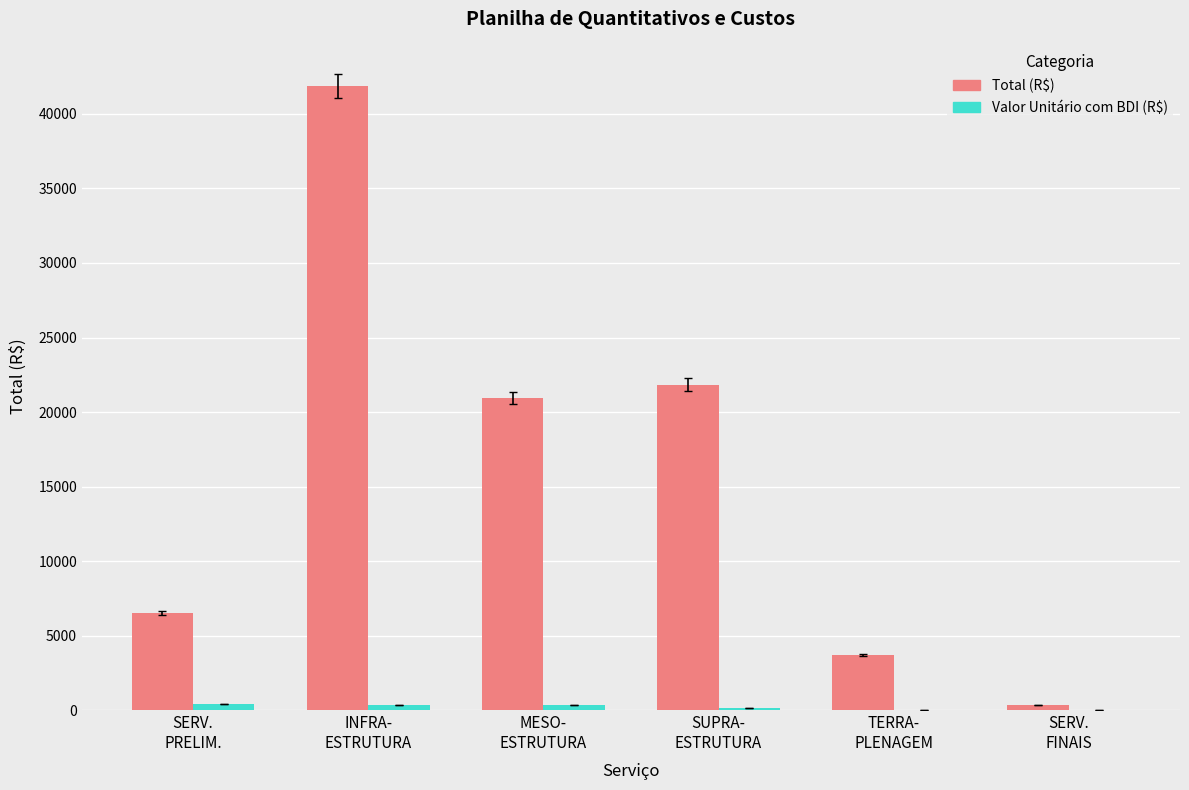

At which category is the sum across all series the highest?

INFRA-
ESTRUTURA